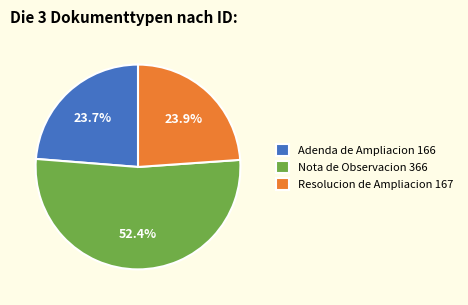

Do Nota de Observacion and Adenda de Ampliacion together represent more than half of the pie?

Yes